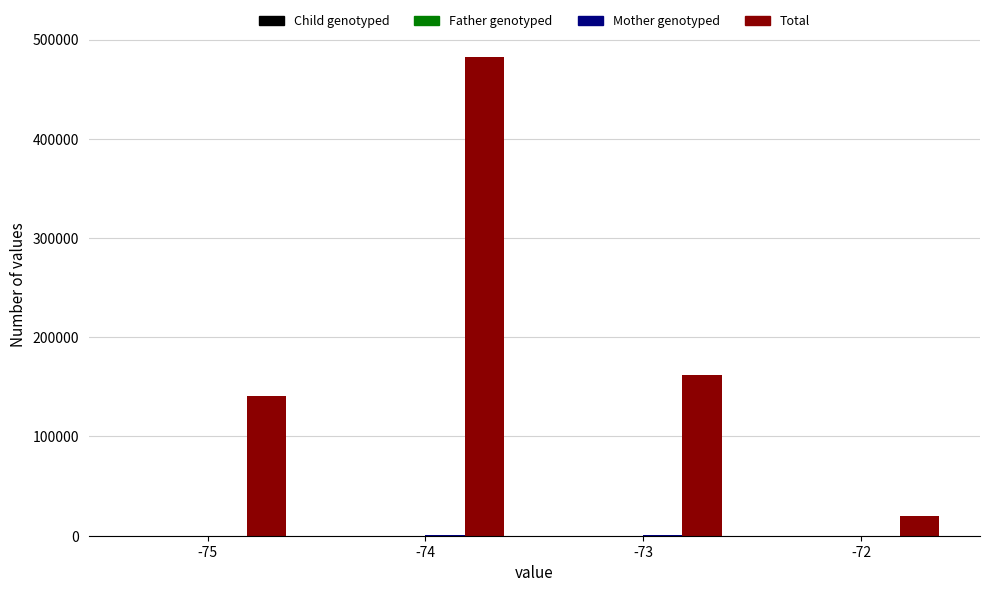

At which category is the sum across all series the highest?

-74